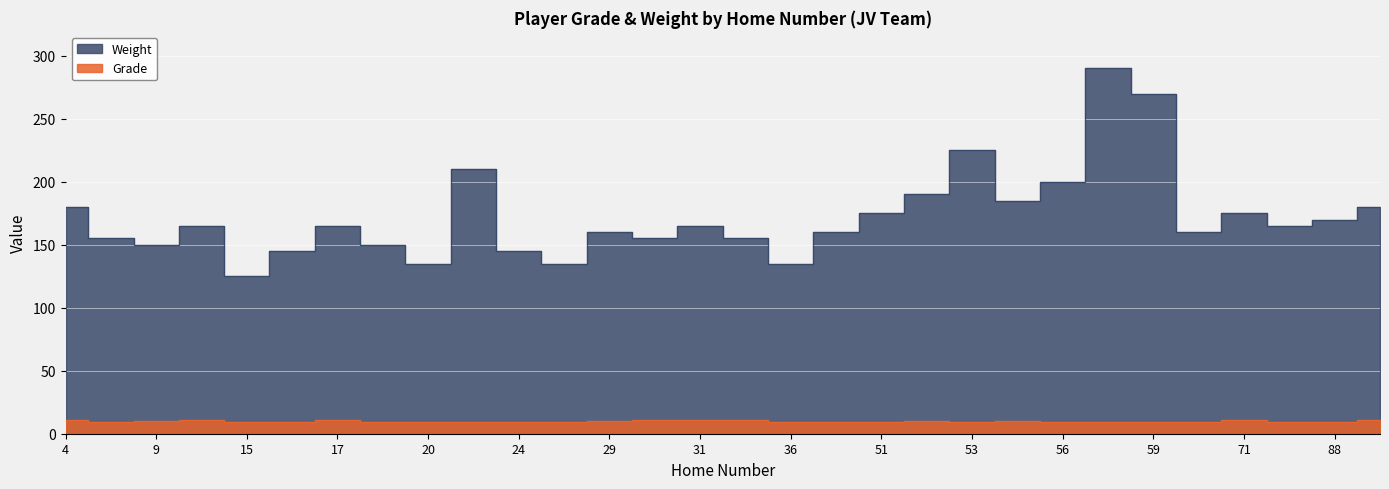

What is the label of the 23rd point from the right?

18